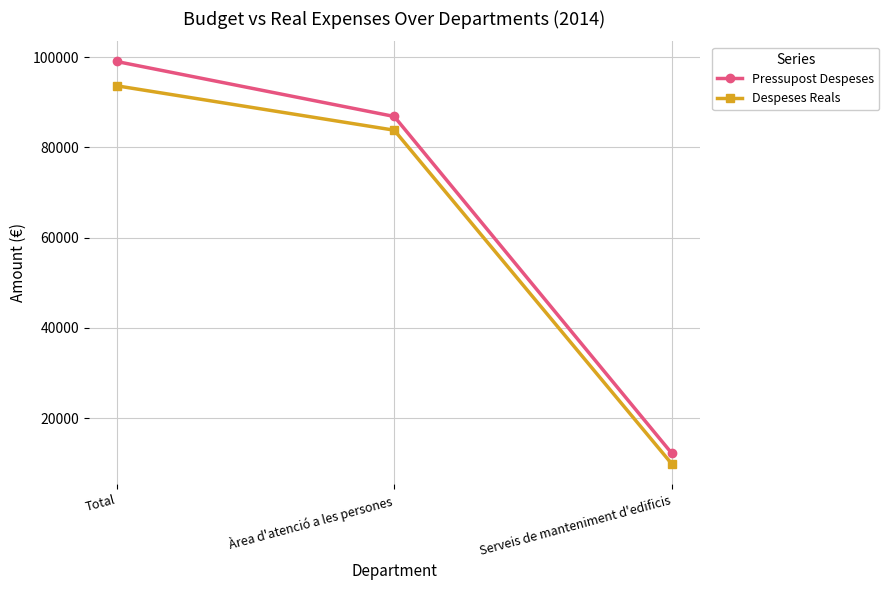

Rank the series by their average value, from lowest to highest.

Despeses Reals, Pressupost Despeses